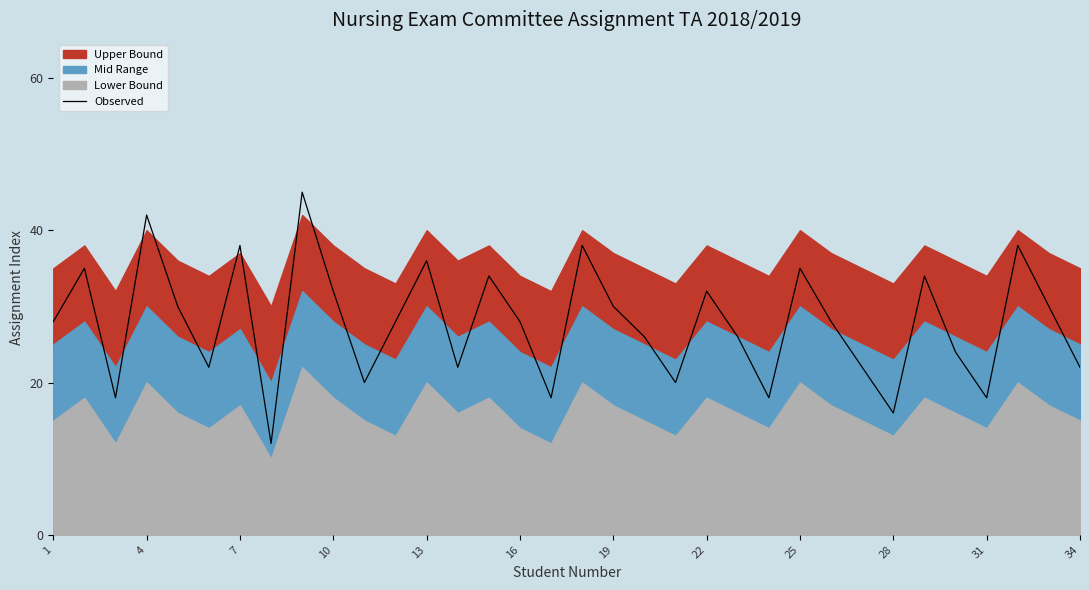

Reading right to left, list all the values displayed in this chart.

22	30	38	18	24	34	16	22	28	35	18	26	32	20	26	30	38	18	28	34	22	36	28	20	32	45	12	38	22	30	42	18	35	28